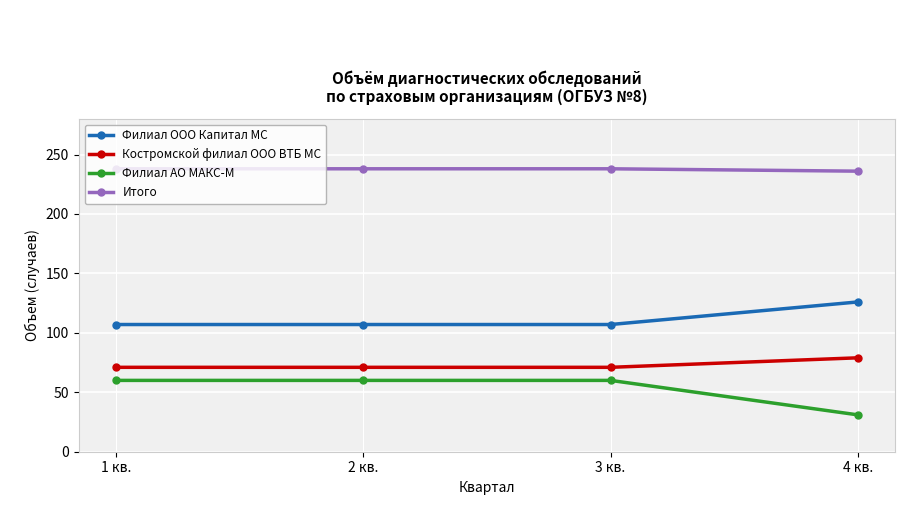

Reading left to right, extract all data points from this chart.

Филиал ООО Капитал МС: 107	107	107	126
Костромской филиал ООО ВТБ МС: 71	71	71	79
Филиал АО МАКС-М: 60	60	60	31
Итого: 238	238	238	236